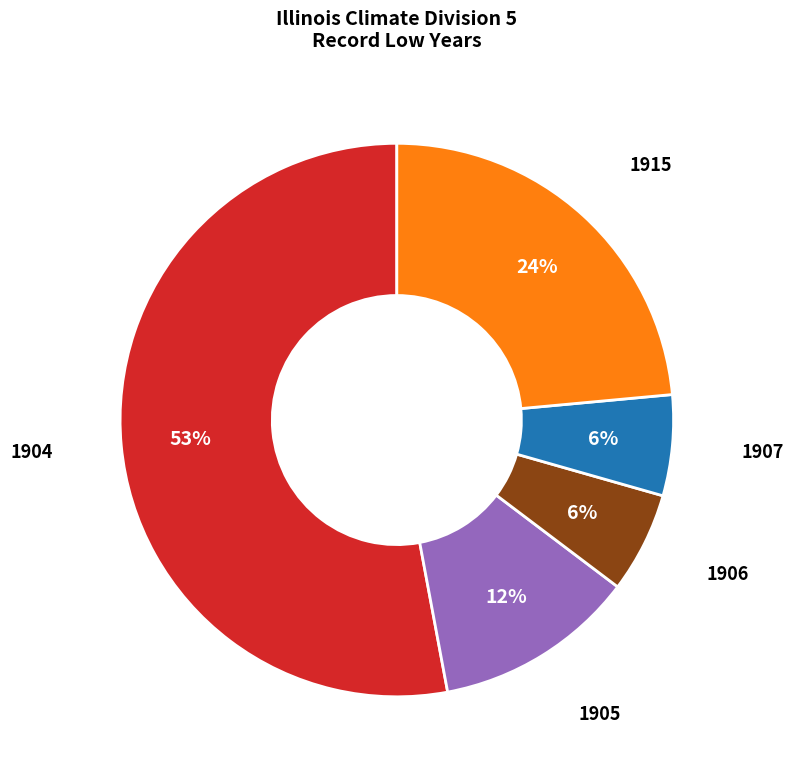

To the nearest percent, what is the difference between the largest and smallest slice percentages?

47%